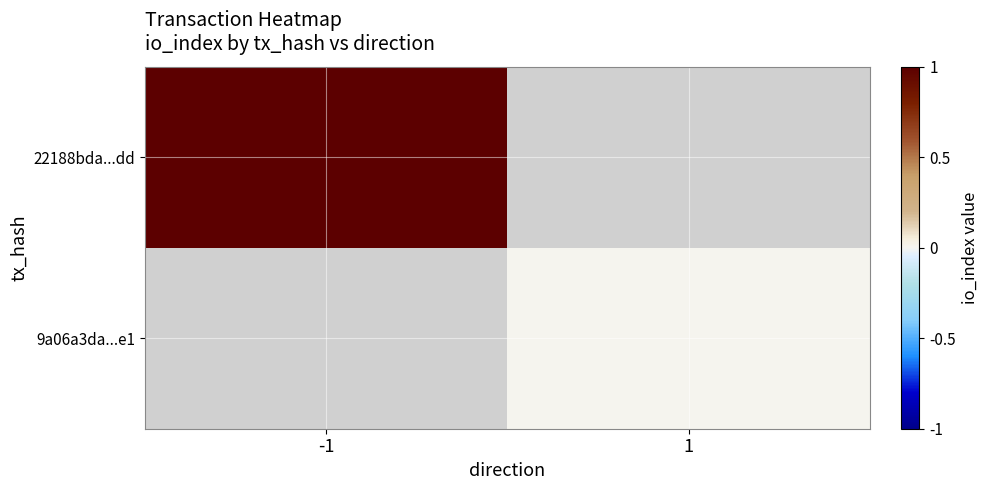

At how many categories does at least one series exceed 0?

1